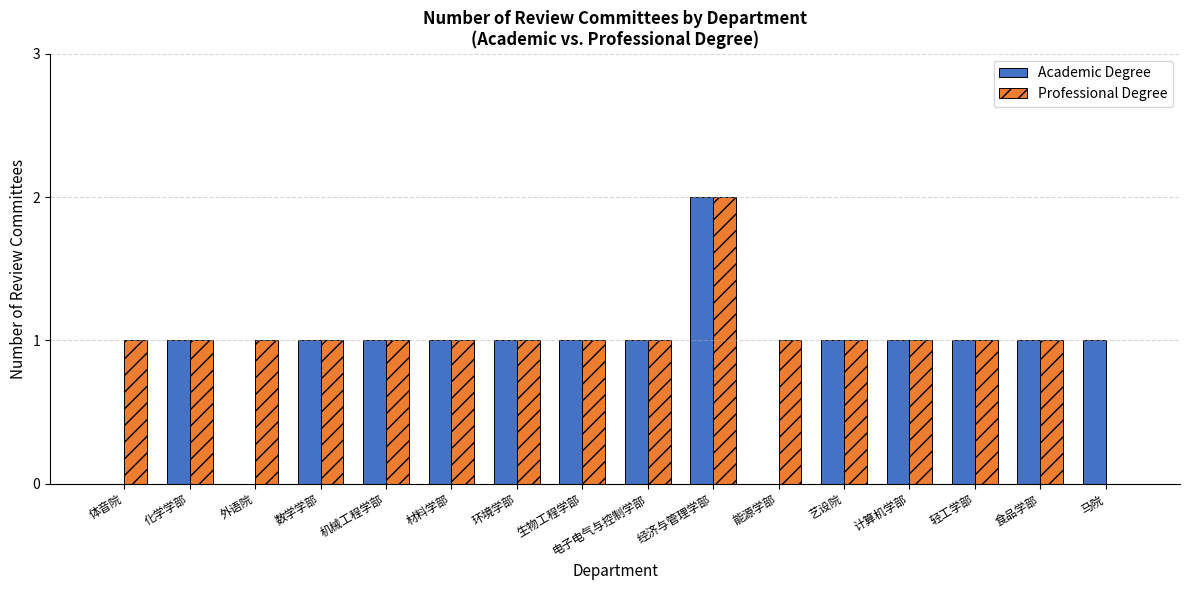

Count the number of data series in this chart.

2